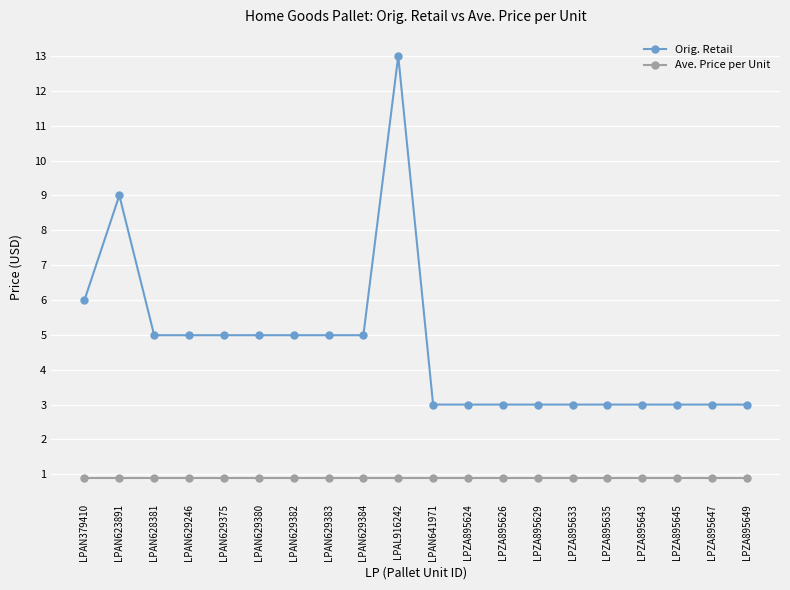

Reading left to right, transcribe all the data shown in this chart.

Orig. Retail: LPAN379410=6.0	LPAN623891=9.0	LPAN628381=5.0	LPAN629246=5.0	LPAN629375=5.0	LPAN629380=5.0	LPAN629382=5.0	LPAN629383=5.0	LPAN629384=5.0	LPAL916242=13.0	LPAN641971=3.0	LPZA895624=3.0	LPZA895626=3.0	LPZA895629=3.0	LPZA895633=3.0	LPZA895635=3.0	LPZA895643=3.0	LPZA895645=3.0	LPZA895647=3.0	LPZA895649=3.0
Ave. Price per Unit: LPAN379410=0.9	LPAN623891=0.9	LPAN628381=0.9	LPAN629246=0.9	LPAN629375=0.9	LPAN629380=0.9	LPAN629382=0.9	LPAN629383=0.9	LPAN629384=0.9	LPAL916242=0.9	LPAN641971=0.9	LPZA895624=0.9	LPZA895626=0.9	LPZA895629=0.9	LPZA895633=0.9	LPZA895635=0.9	LPZA895643=0.9	LPZA895645=0.9	LPZA895647=0.9	LPZA895649=0.9